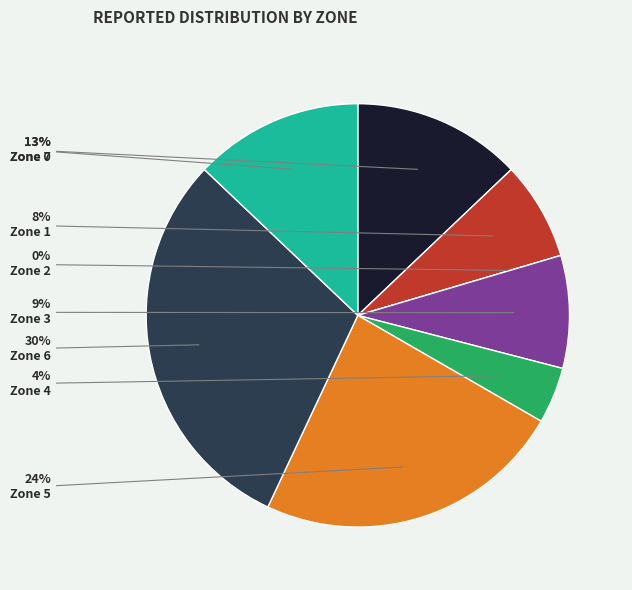

Which slice is the largest?

Zone 6